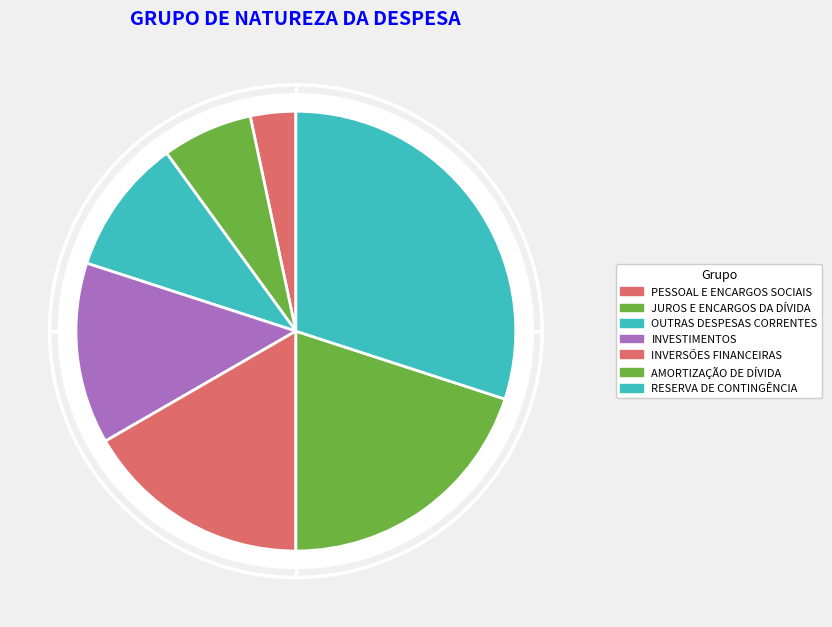

Between PESSOAL E ENCARGOS SOCIAIS and AMORTIZAÇÃO DE DÍVIDA, which is larger?

AMORTIZAÇÃO DE DÍVIDA